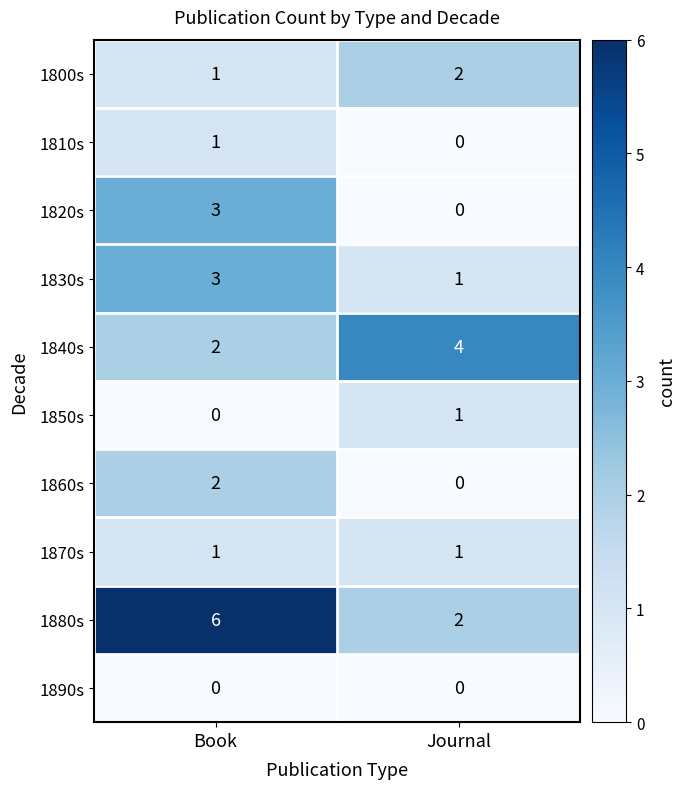

Which series has the largest total across all categories?

1880s